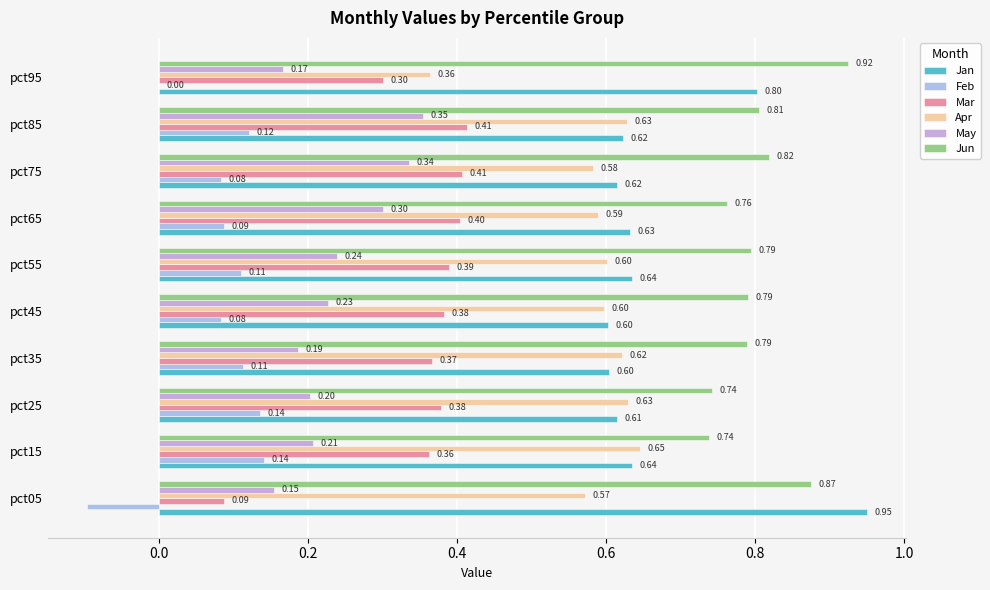

Between pct25 and pct75, which series saw the biggest shift?

May